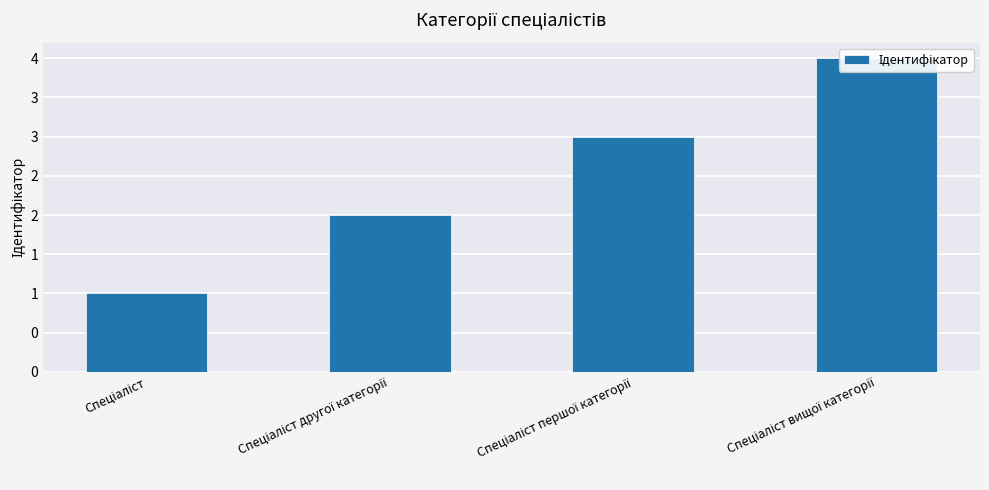

Between Спеціаліст першої категорії and Спеціаліст вищої категорії, which is larger?

Спеціаліст вищої категорії